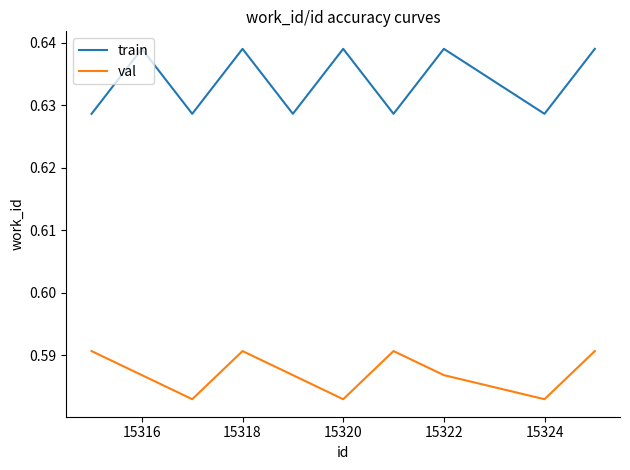

True or false: val and train intersect in this chart.

False